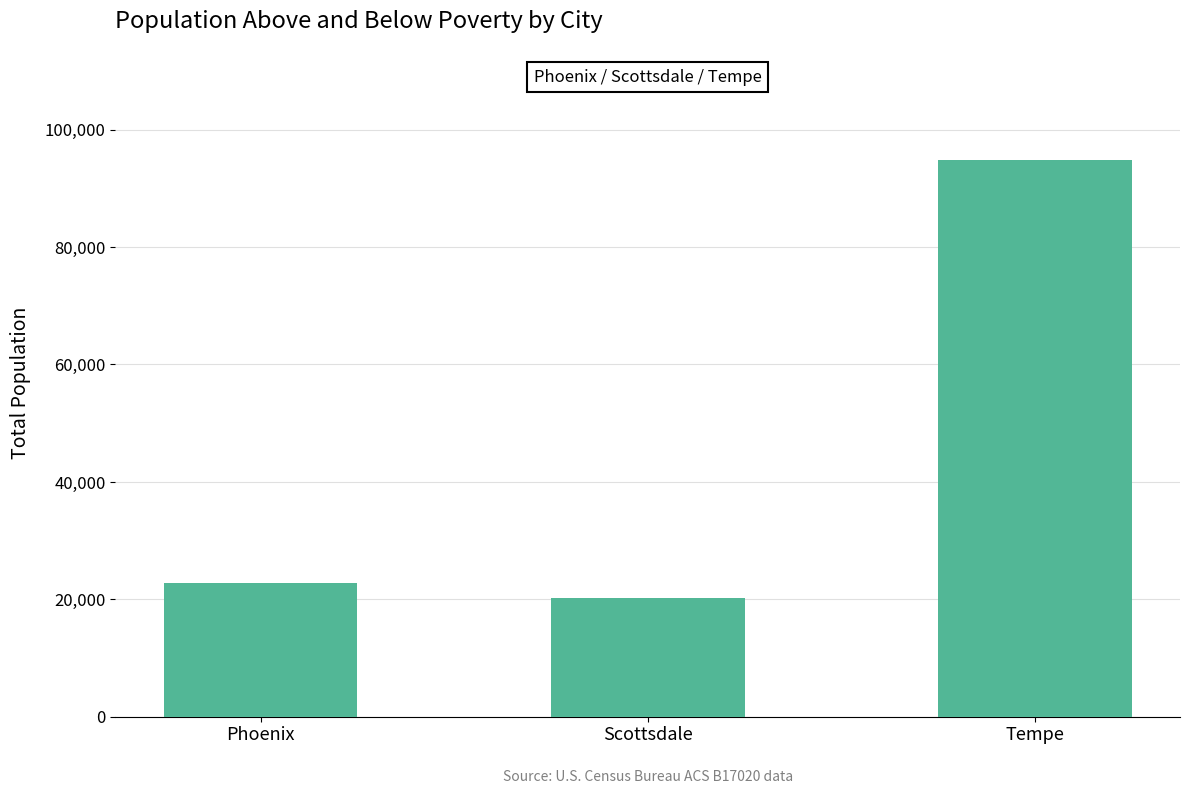

What is the maximum value shown in the chart?

94836